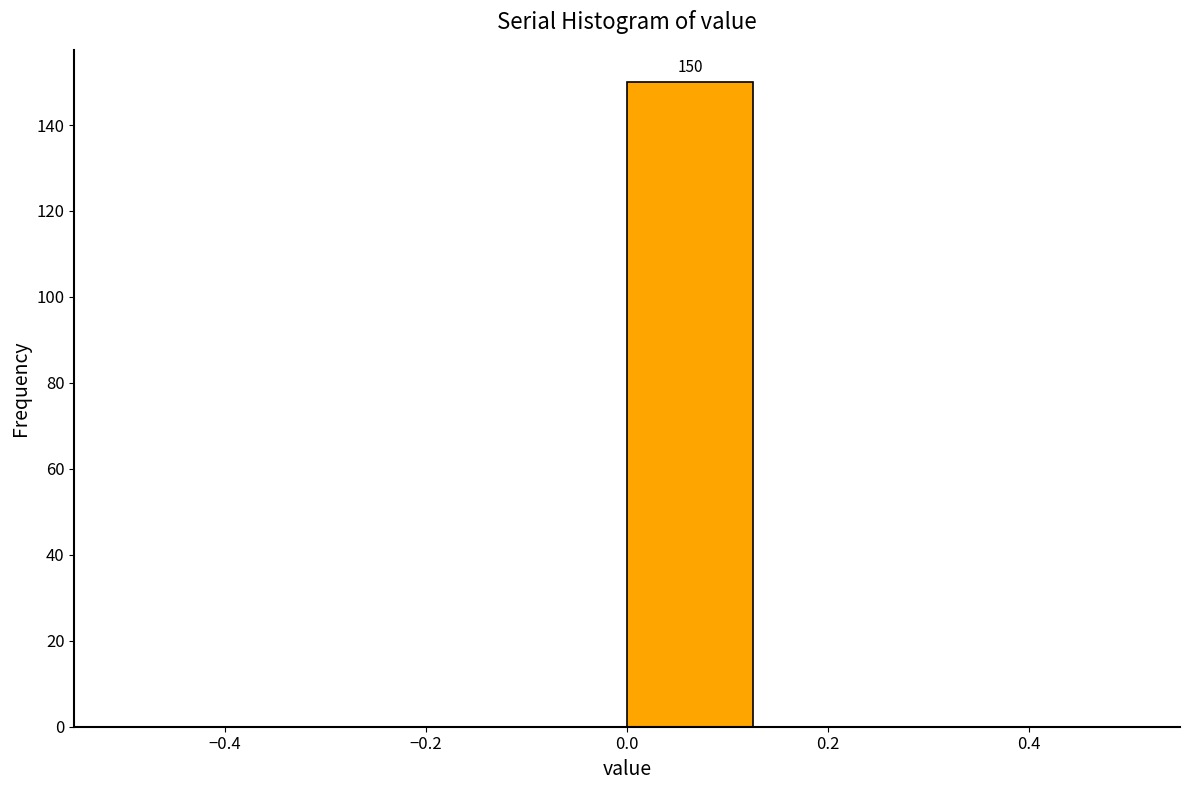

Which range on the x-axis has the tallest bar?

0.000 to 0.125